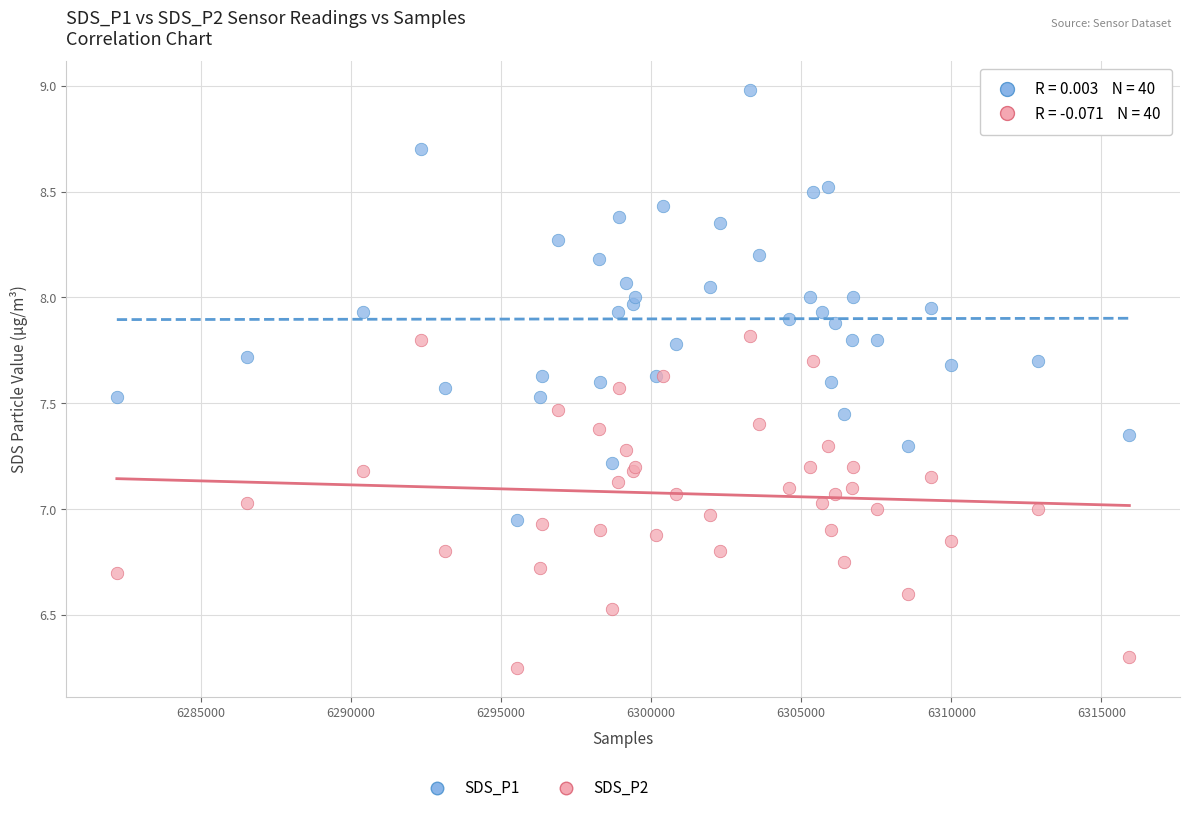

Which series reaches the minimum Y coordinate?

SDS_P2